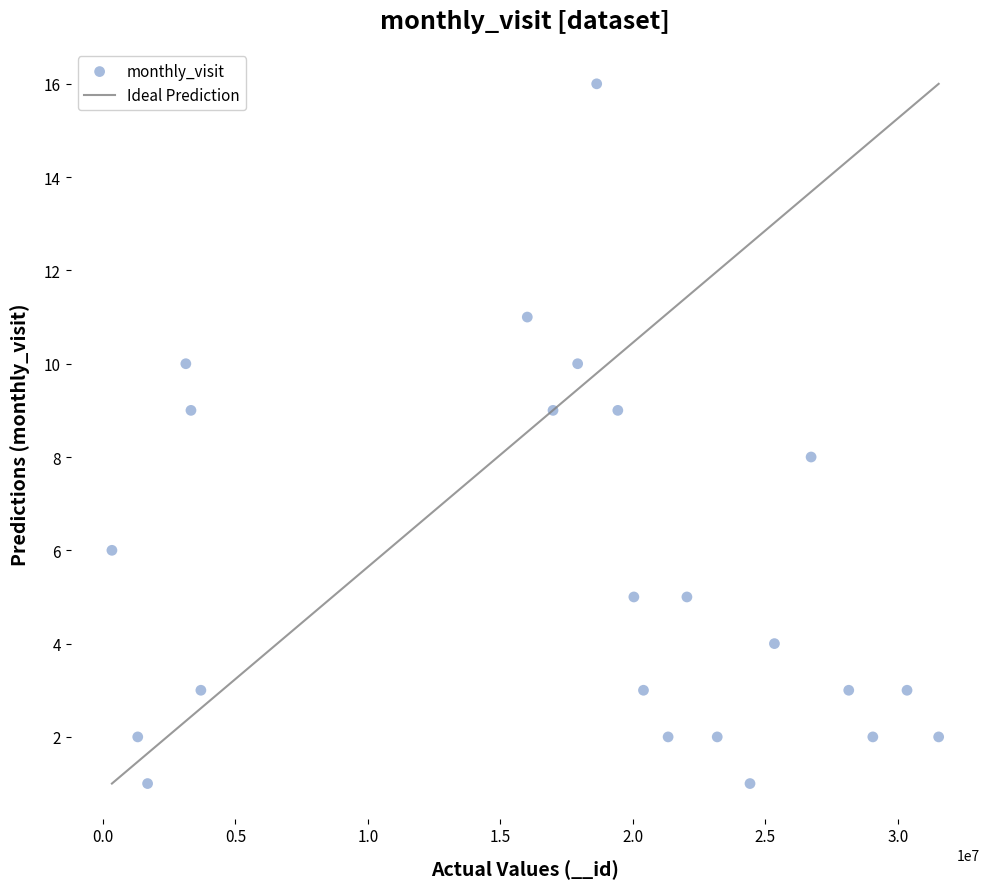

What is the range of Y values (max minus min)?

15